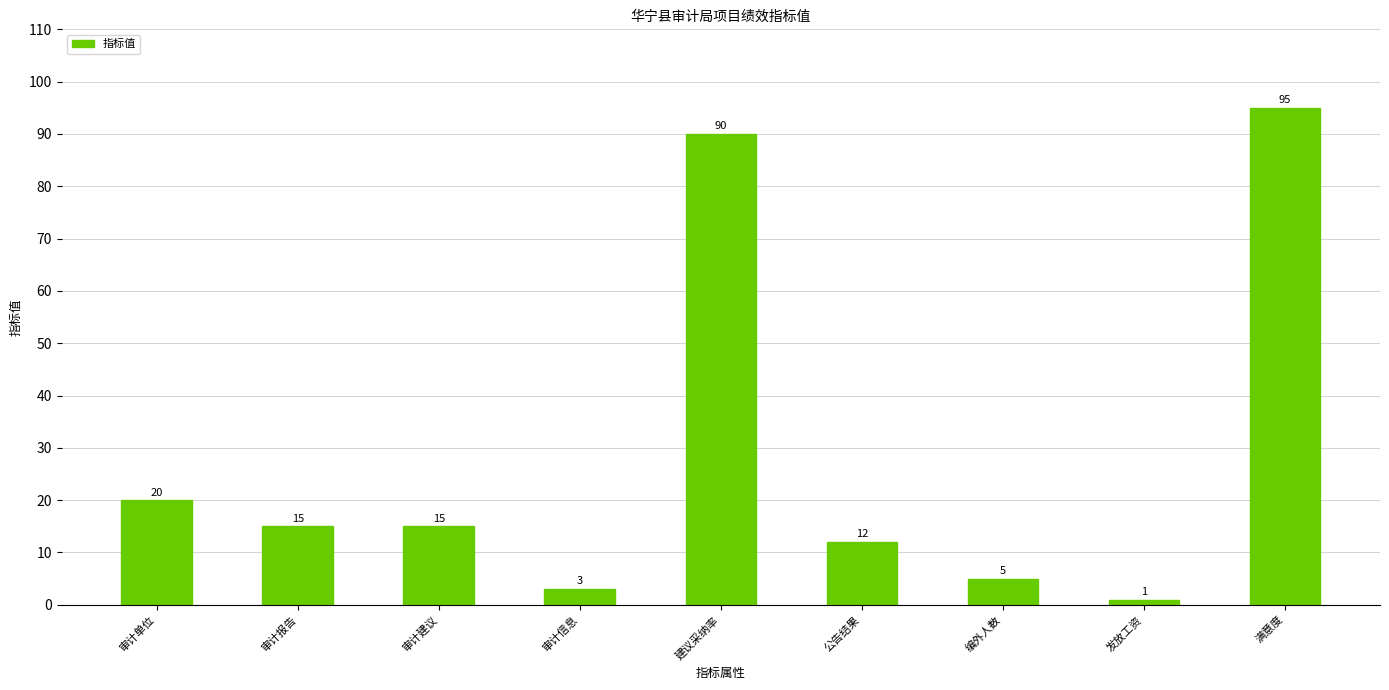

Count the number of data series in this chart.

1